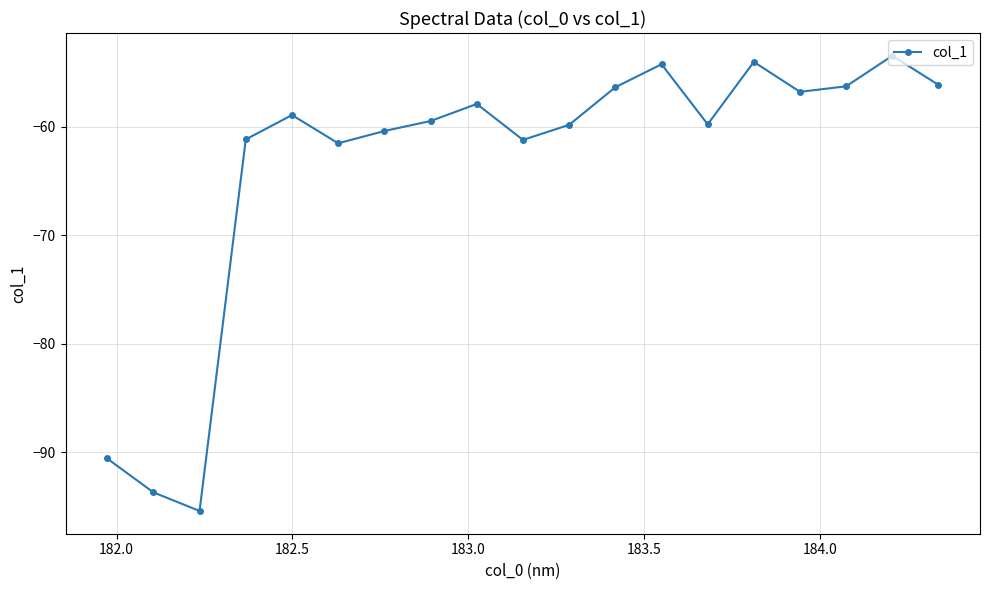

What is the average value?

-63.5